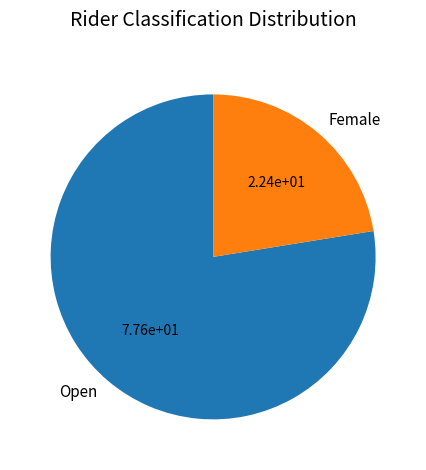

Is it true that Open is 78% of the pie?

True